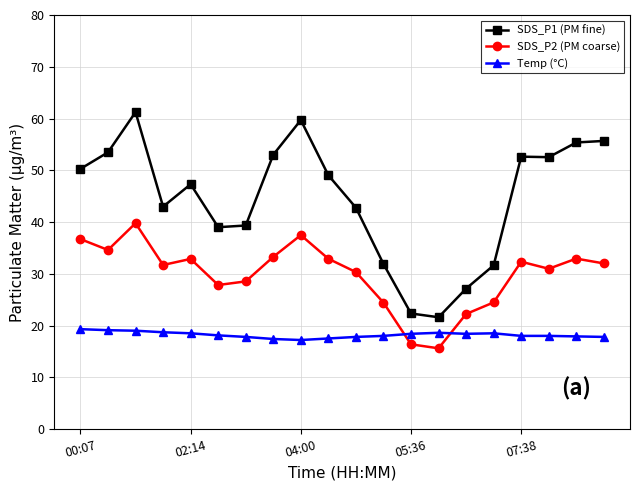

What is the lowest value of the Temp (°C) series?

17.2